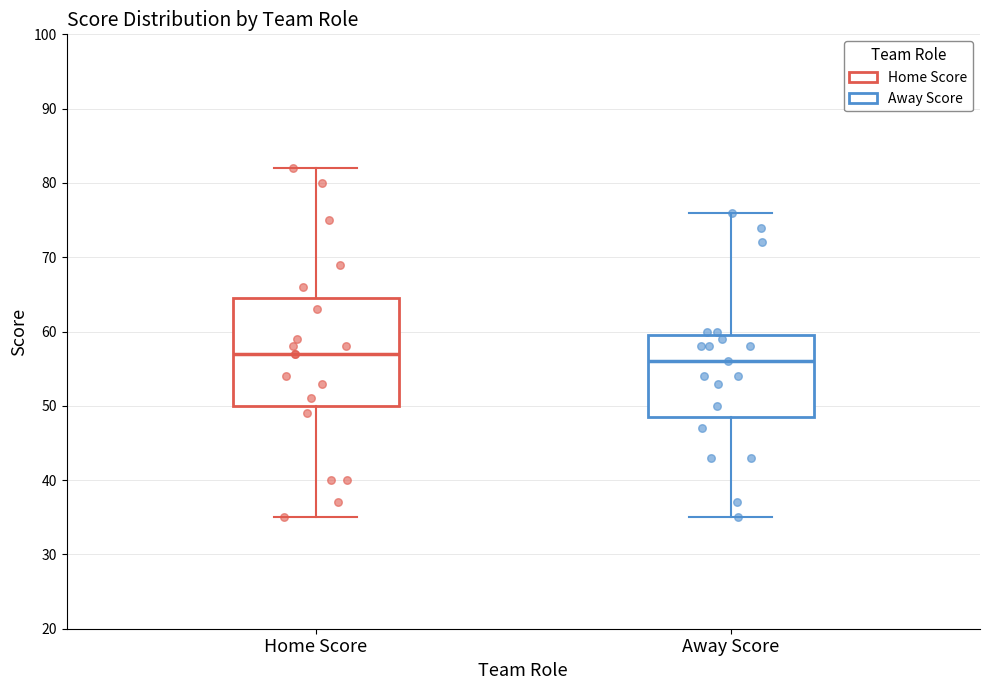

Where is the lower edge of the box for Away Score on the y-axis? The values are not printed on the chart, so give them approximately, as read against the axis.

49